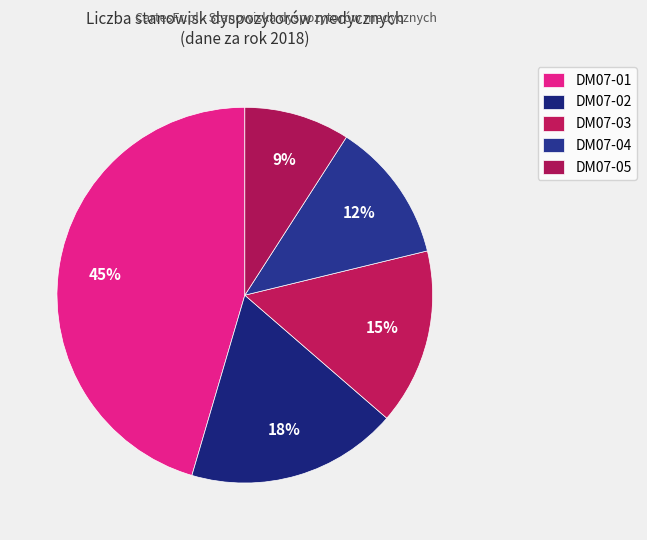

To the nearest percent, what is the combined percentage of DM07-01 and DM07-03?

61%